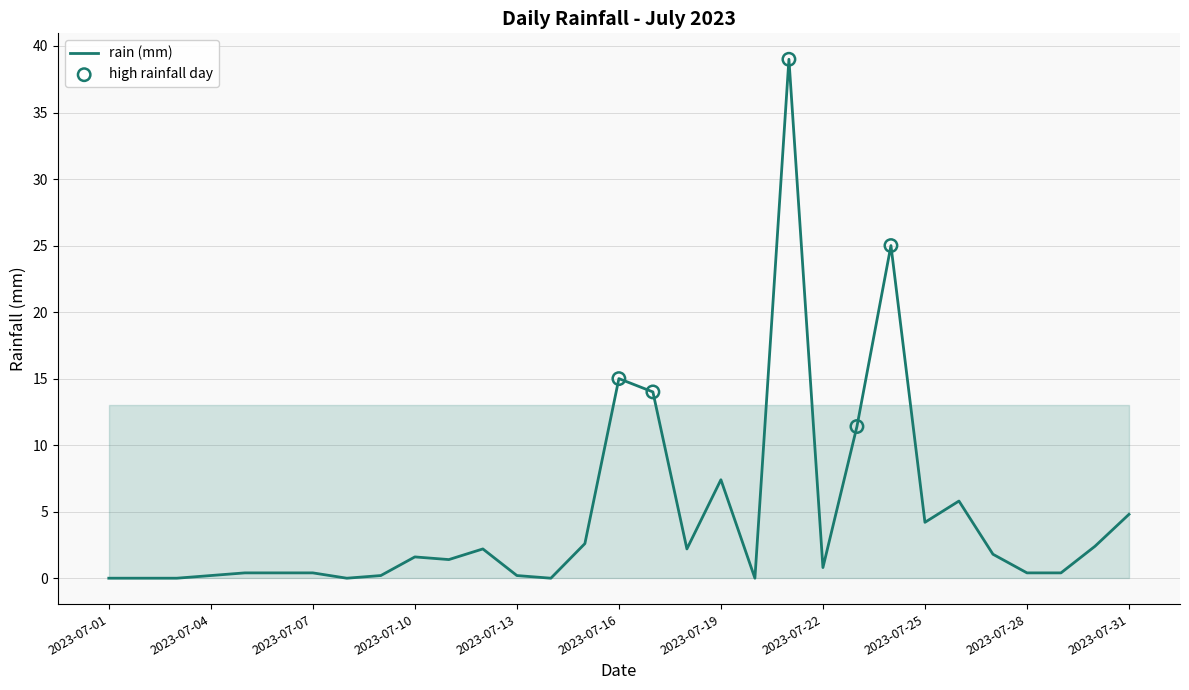

What is the difference between the maximum and minimum values?

39.0